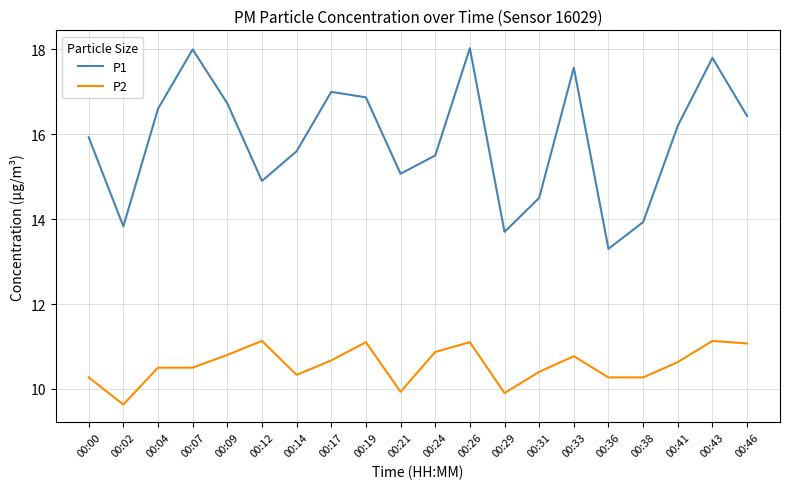

Where does the P2 series first go above 10?

00:00